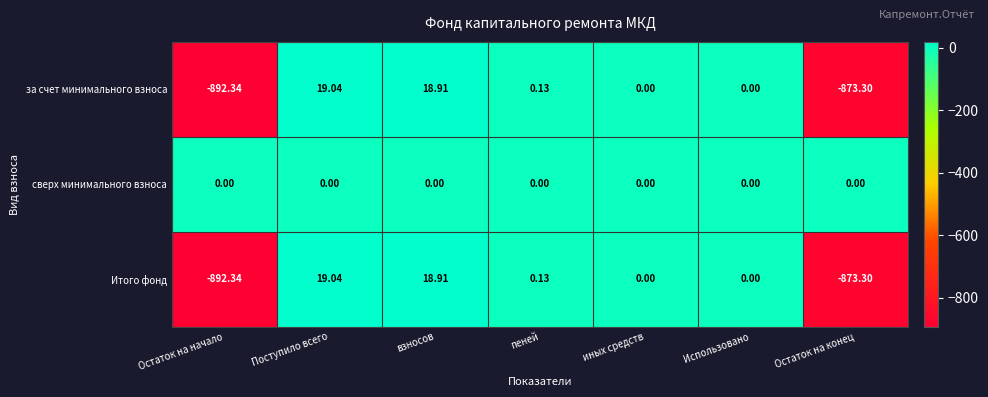

How many negative values does the Итого фонд series have?

2